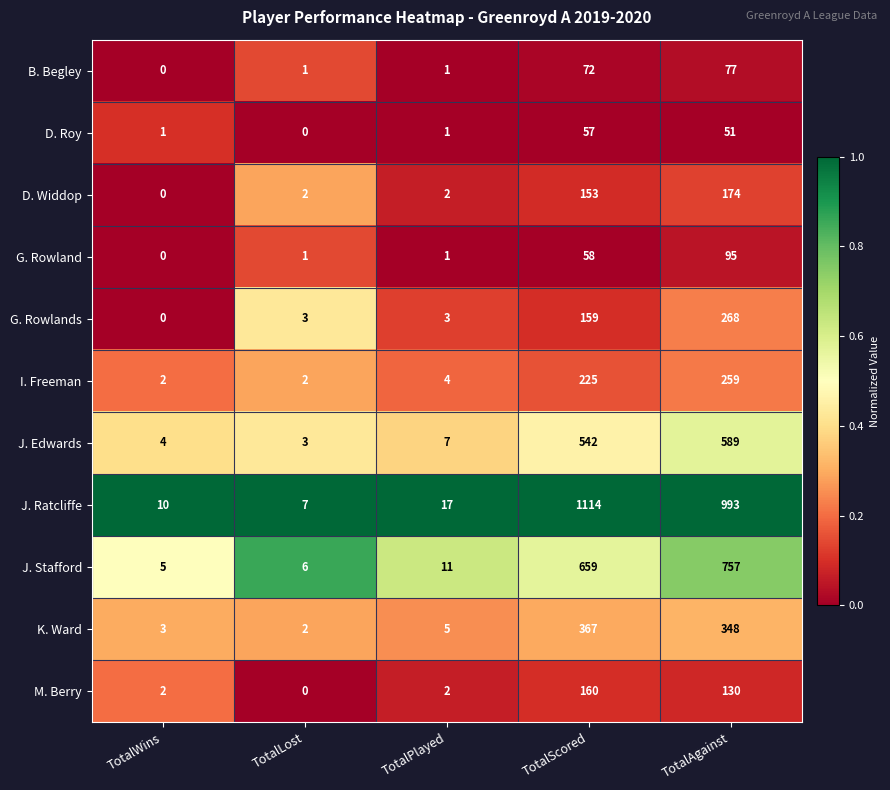

Rank the categories by J. Stafford value from highest to lowest.

TotalAgainst, TotalScored, TotalPlayed, TotalLost, TotalWins